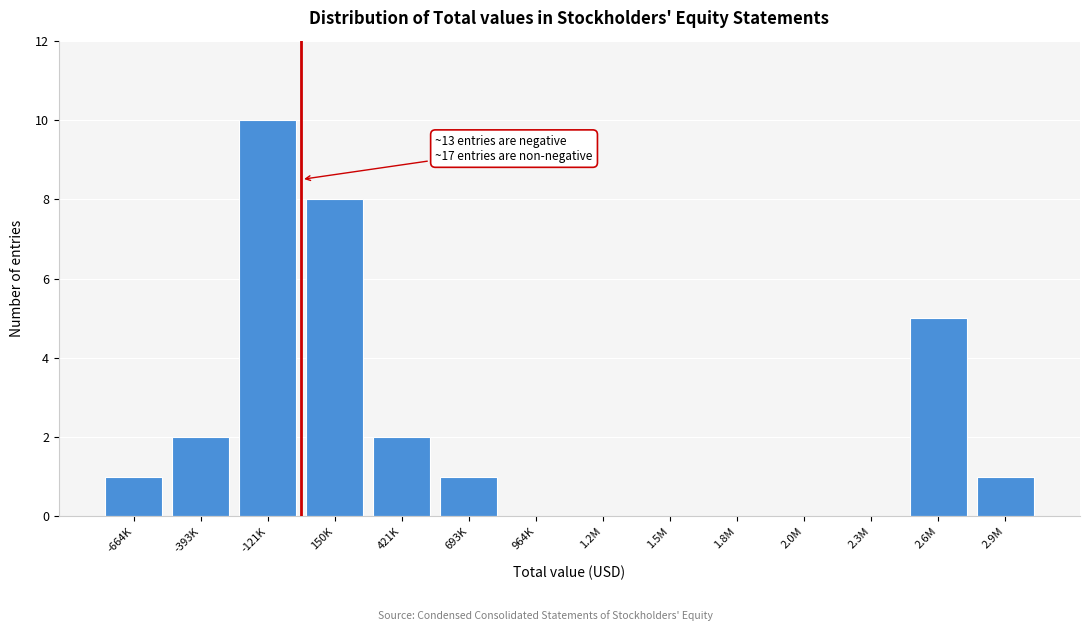

Reading right to left, list all the values displayed in this chart.

2.9M=1	2.6M=5	2.3M=0	2.0M=0	1.8M=0	1.5M=0	1.2M=0	964K=0	693K=1	421K=2	150K=8	-121K=10	-393K=2	-664K=1